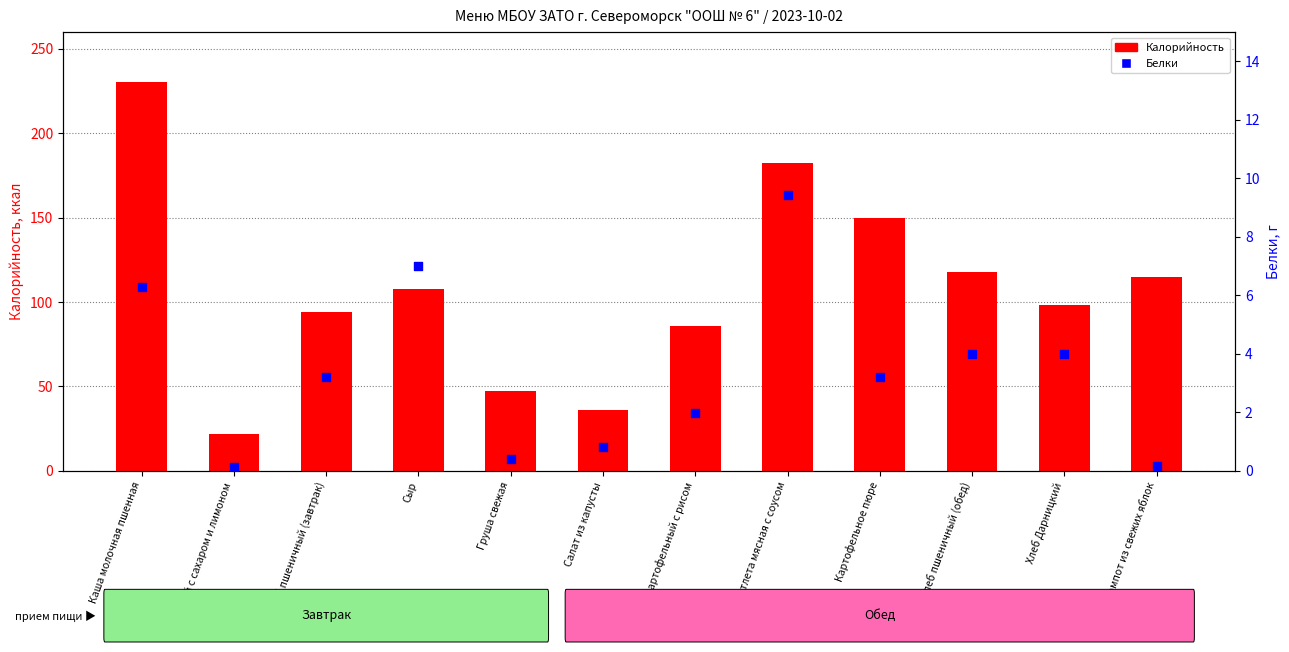

Which series has the largest Y range (max minus min)?

Калорийность